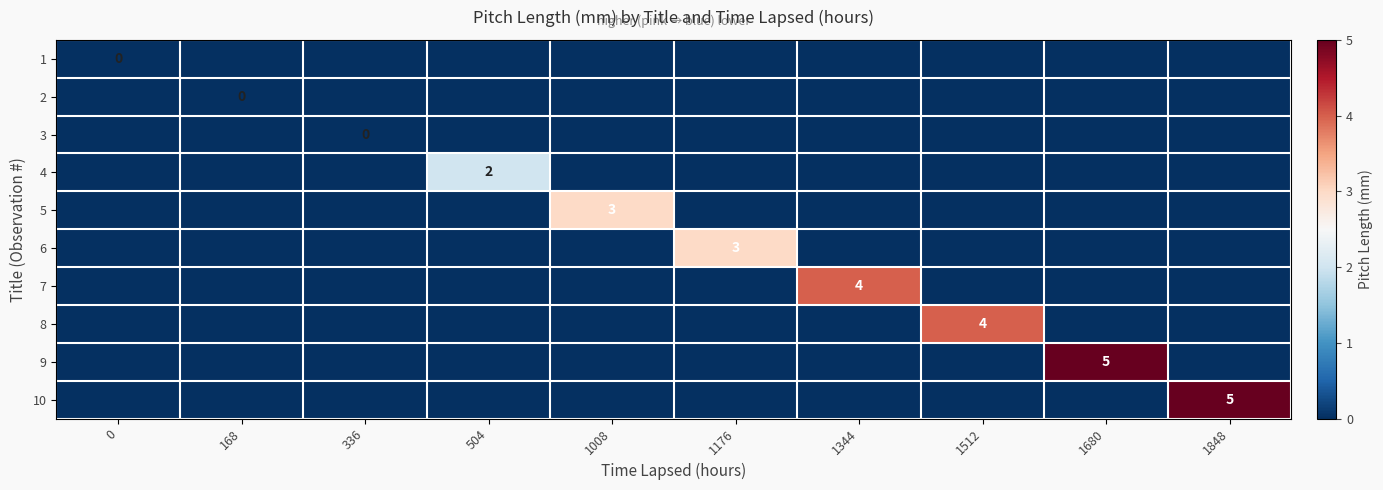

The value of 9 at 0 is 2. True or false?

False